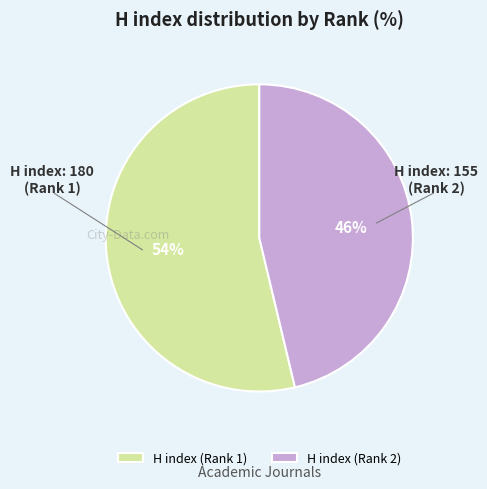

How many segments does this pie chart have?

2